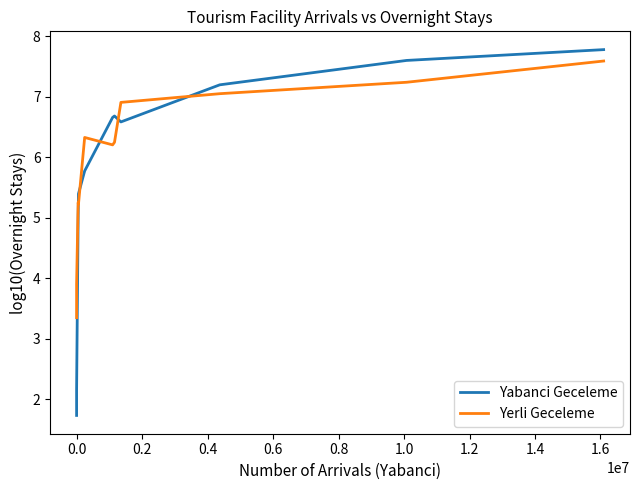

List the series in order of their overall mean, highest first.

Yerli Geceleme, Yabanci Geceleme